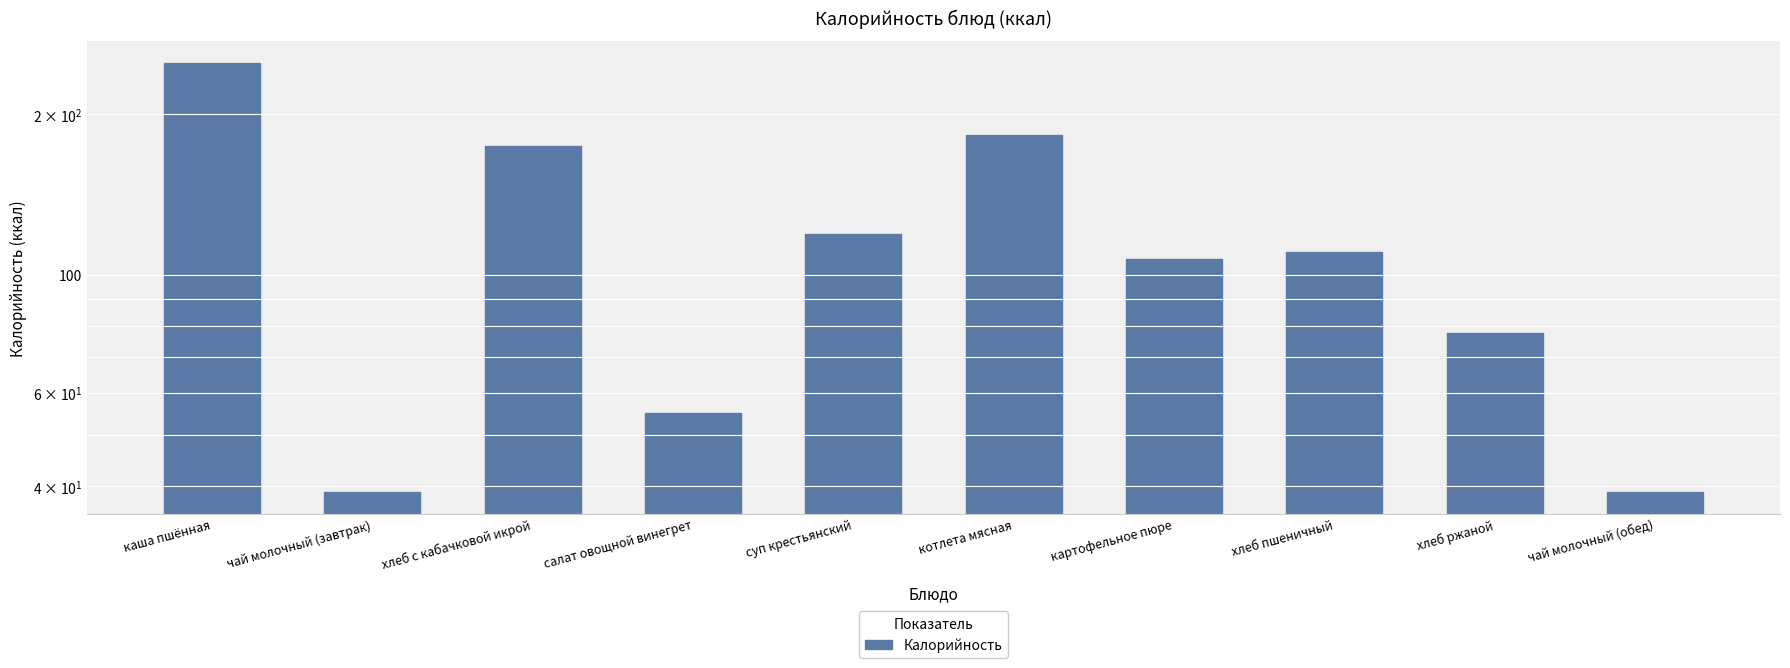

Between чай молочный (обед) and картофельное пюре, which is larger?

картофельное пюре